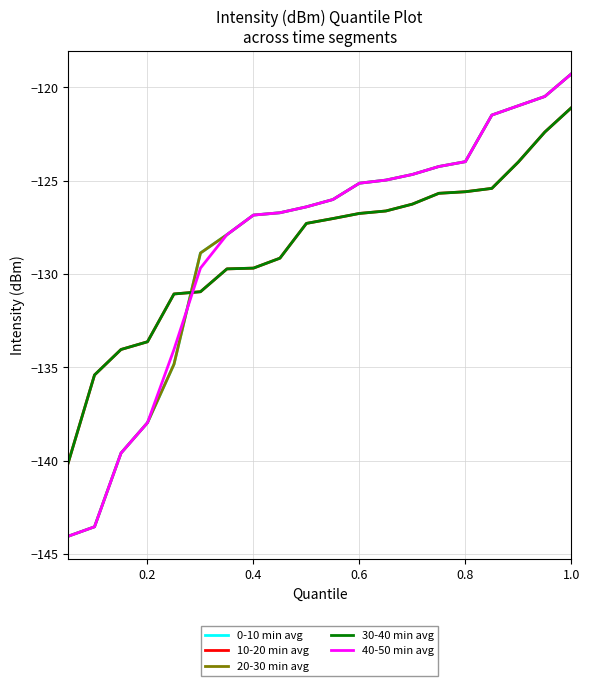

At which category is the sum across all series the highest?

1.0